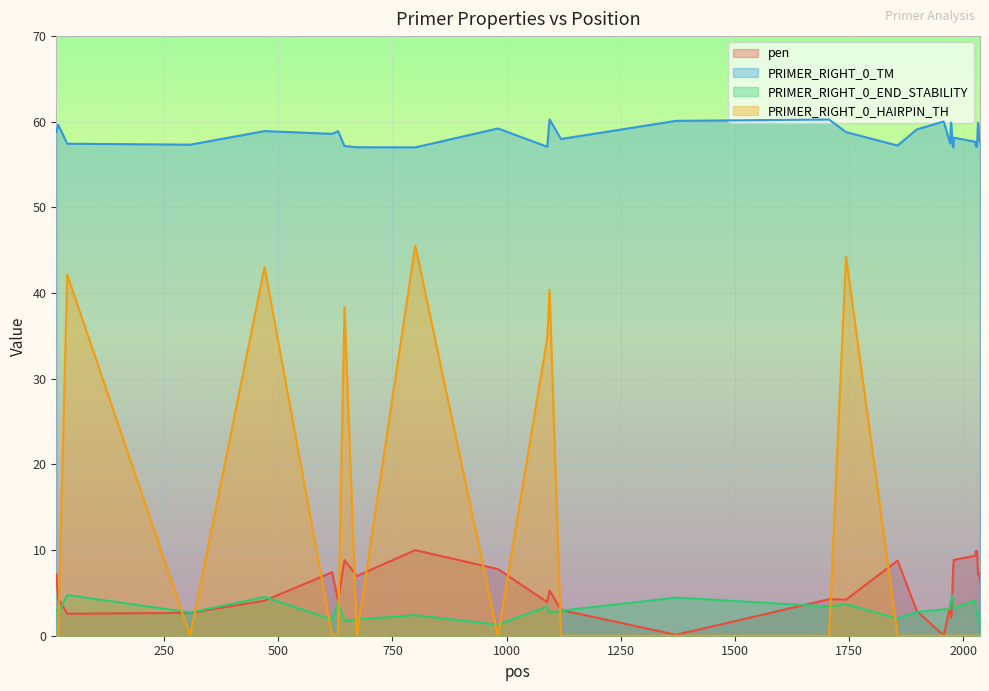

True or false: pen and PRIMER_RIGHT_0_TM cross at least once.

False